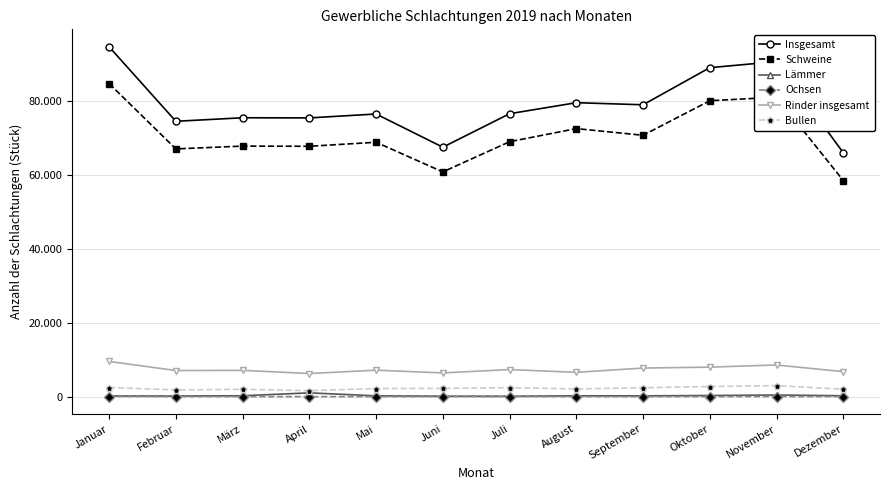

Reading left to right, extract all data points from this chart.

Insgesamt: Januar=94704	Februar=74547	März=75501	April=75463	Mai=76520	Juni=67532	Juli=76596	August=79580	September=79018	Oktober=89063	November=90700	Dezember=66020
Schweine: Januar=84749	Februar=67074	März=67832	April=67783	Mai=68870	Juni=60843	Juli=69020	August=72569	September=70763	Oktober=80107	November=81074	Dezember=58512
Lämmer: Januar=182	Februar=179	März=249	April=1035	Mai=227	Juni=132	Juli=119	August=238	September=228	Oktober=318	November=450	Dezember=254
Ochsen: Januar=49	Februar=19	März=17	April=14	Mai=15	Juni=22	Juli=19	August=19	September=14	Oktober=30	November=41	Dezember=25
Rinder insgesamt: Januar=9542	Februar=7080	März=7124	April=6274	Mai=7172	Juni=6437	Juli=7341	August=6595	September=7747	Oktober=7998	November=8582	Dezember=6774
Bullen: Januar=2484	Februar=1829	März=2003	April=1622	Mai=2212	Juni=2243	Juli=2448	August=2095	September=2421	Oktober=2754	November=2988	Dezember=2023